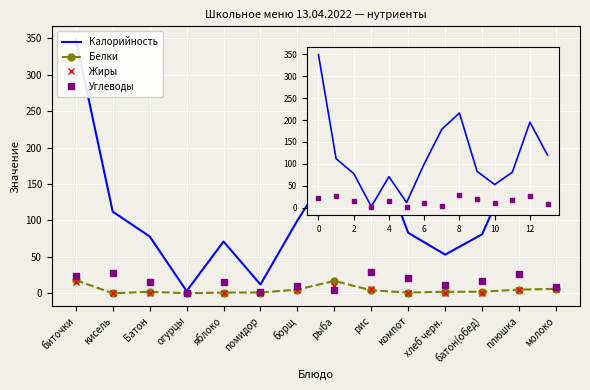

The value of Углеводы at 10 is 11. True or false?

True